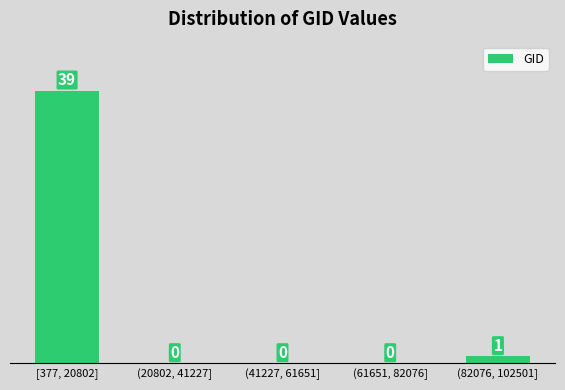

Reading left to right, list all the values displayed in this chart.

[377, 20802]=39	(20802, 41227]=0	(41227, 61651]=0	(61651, 82076]=0	(82076, 102501]=1